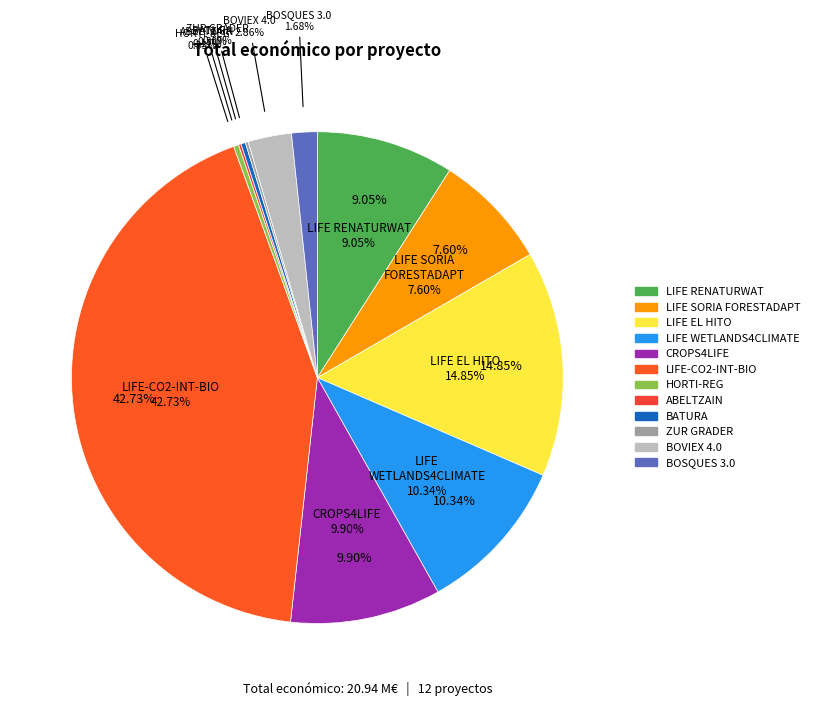

The CROPS4LIFE slice represents 10% of the pie. True or false?

True